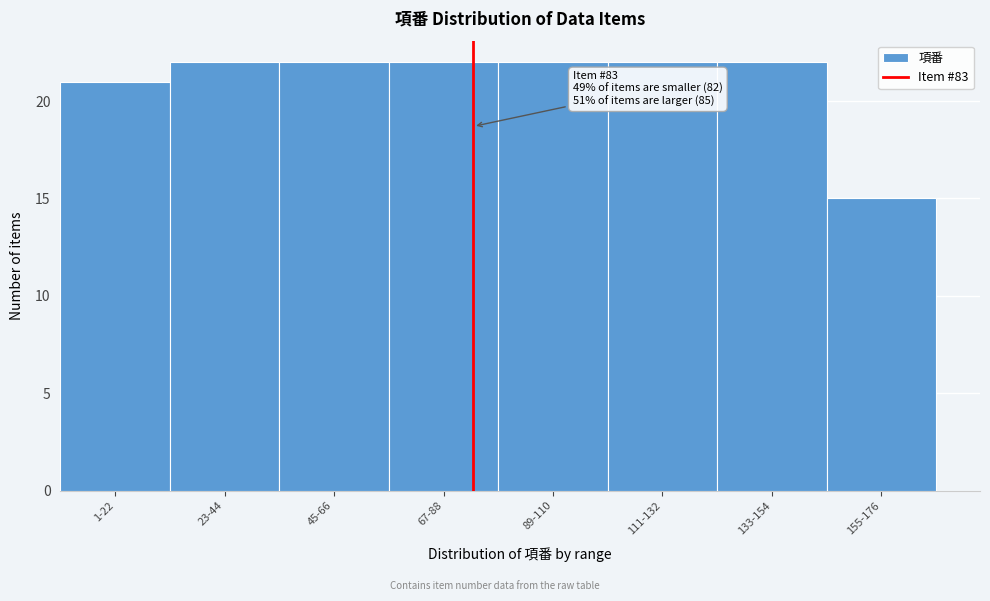

Reading left to right, list all the values displayed in this chart.

21	22	22	22	22	22	22	15